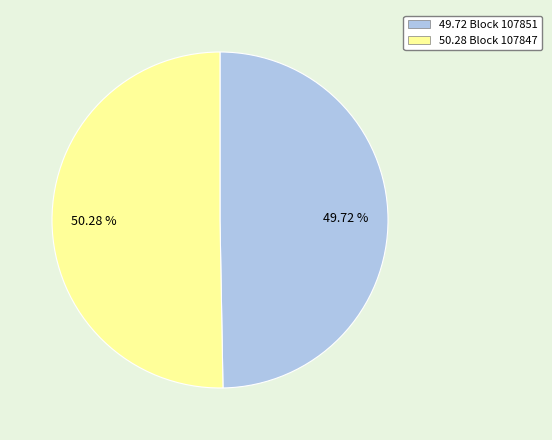

Is there any slice that represents more than half of the pie?

Yes